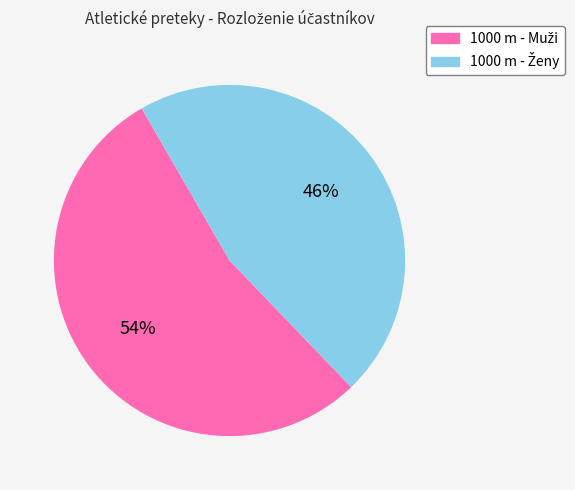

Is there any slice that represents more than half of the pie?

Yes